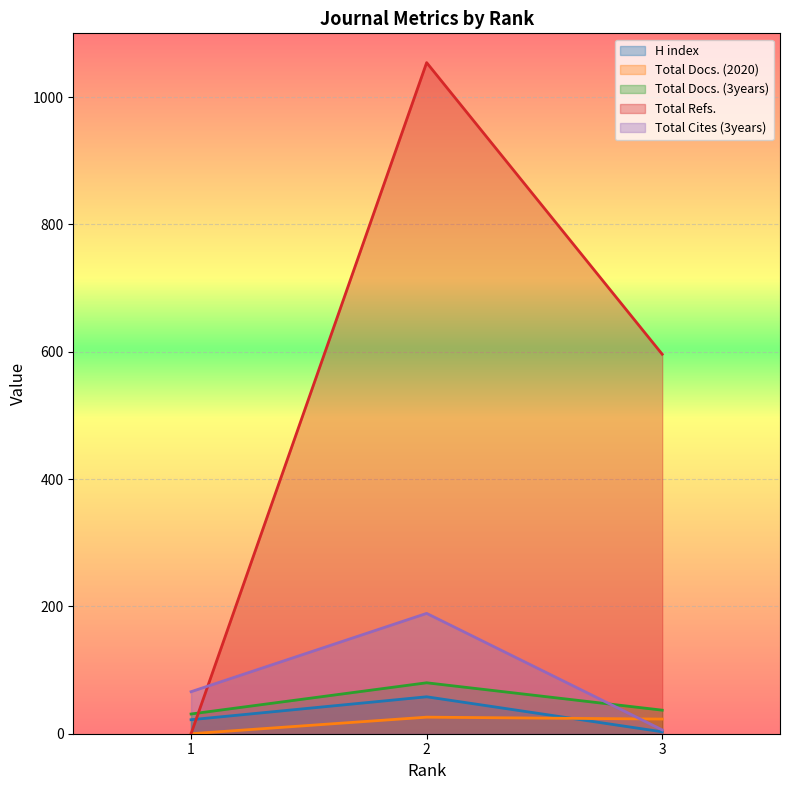

Which series has the widest spread of values?

Total Refs.